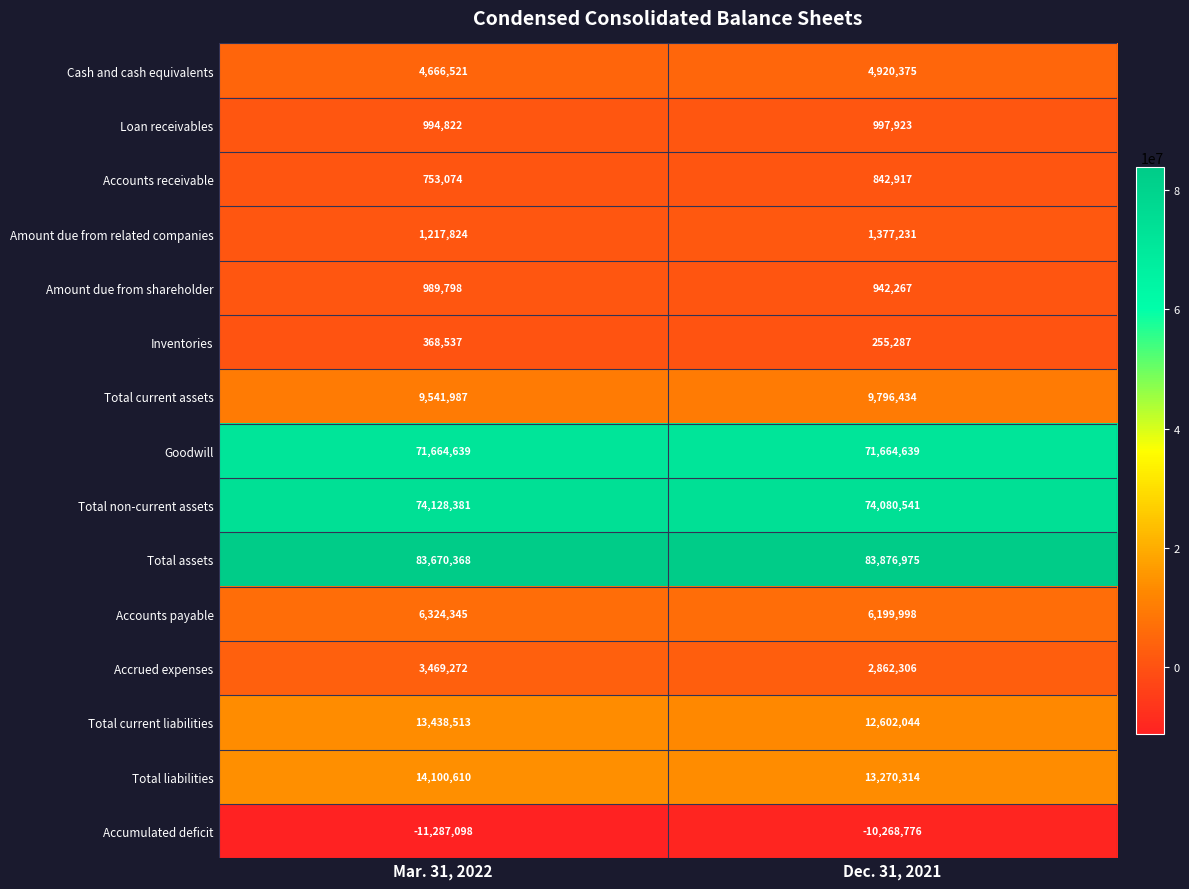

What is the spread (max minus min) of values at Dec. 31, 2021?

94145751